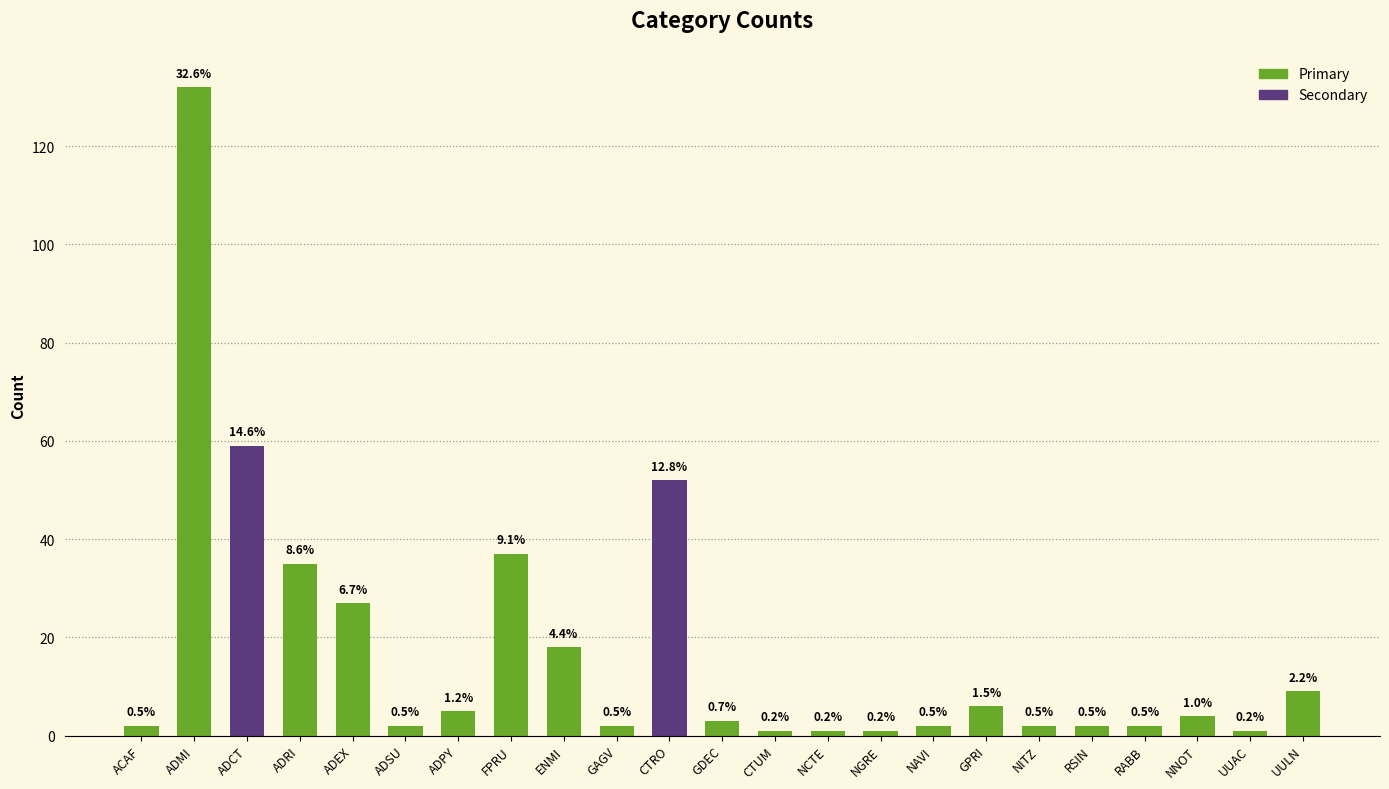

How many data points does each series have?

23